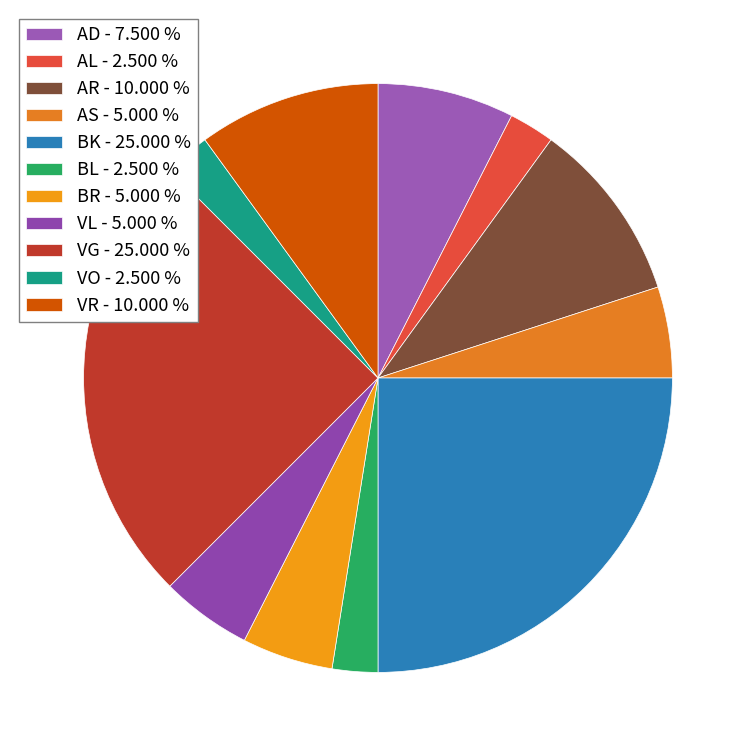

To the nearest percent, what portion does VR represent?

10%